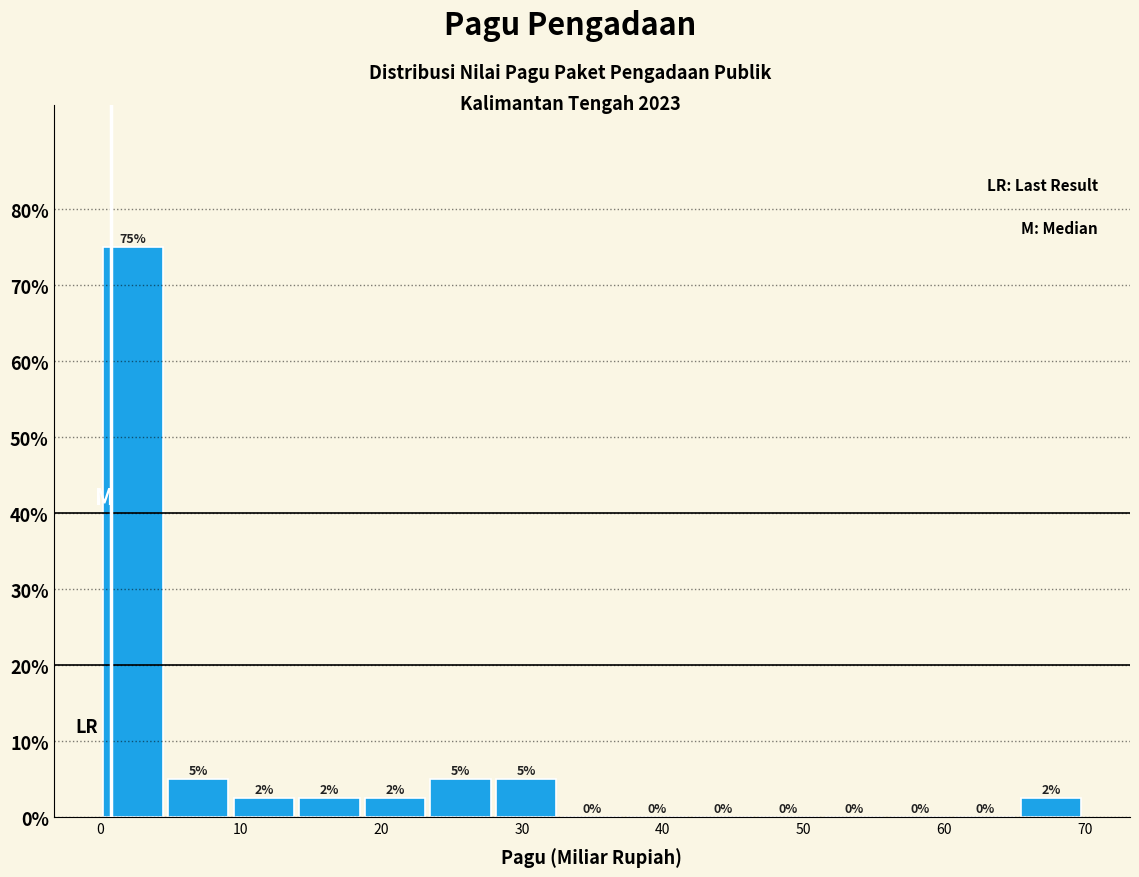

Over which range of the x-axis is the bar tallest?

0 to 5